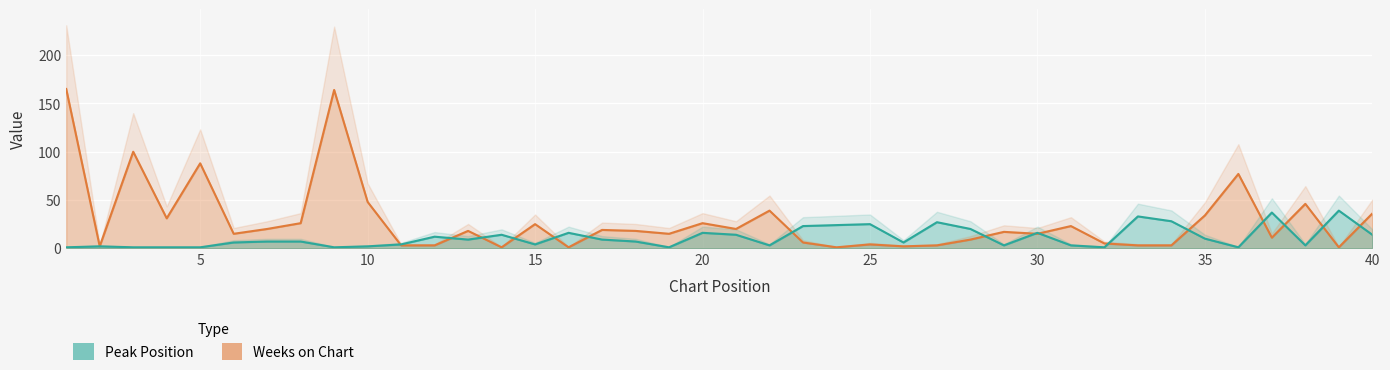

Where is the first local maximum for Weeks on Chart?

3